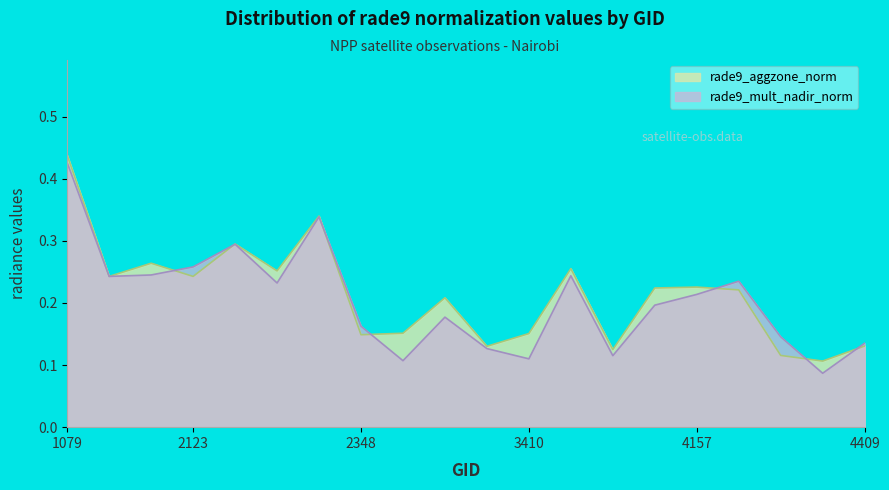

Which series has the largest total across all categories?

rade9_aggzone_norm